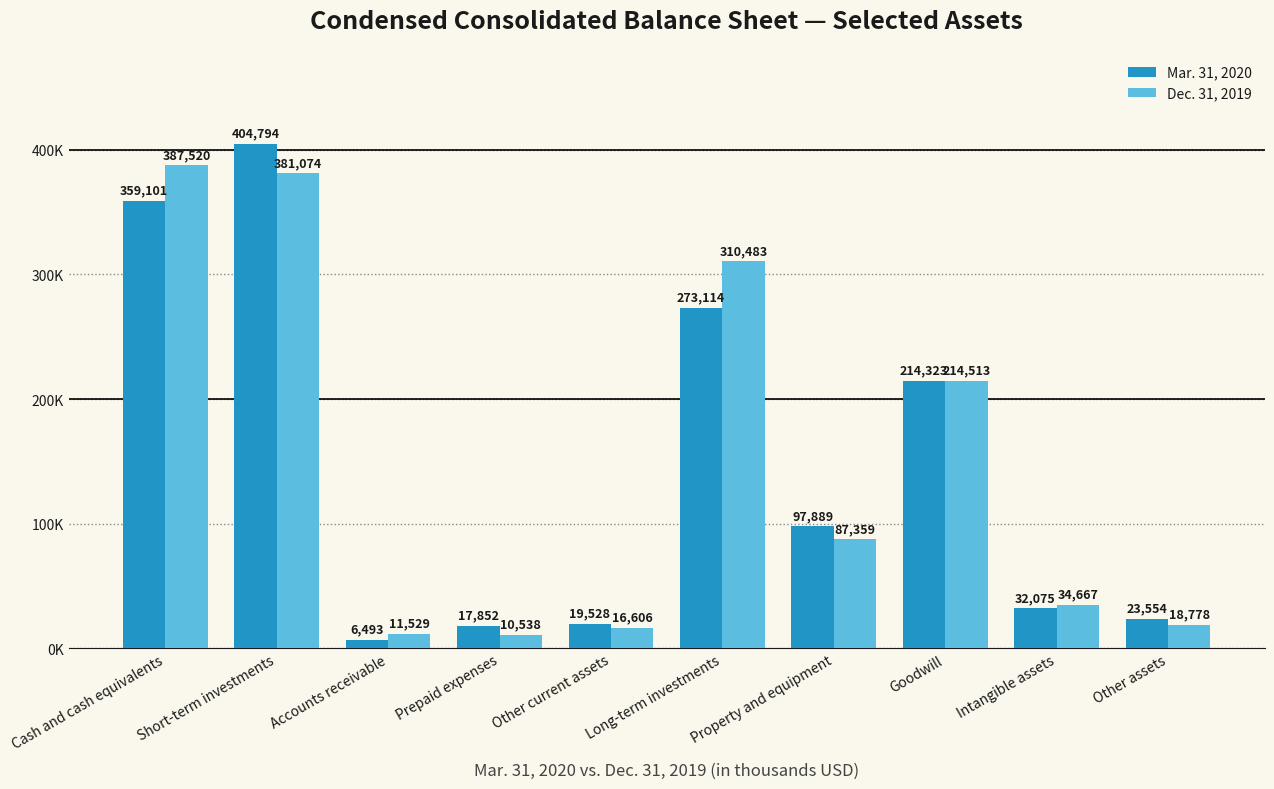

True or false: Mar. 31, 2020 has a value of 404794 at Short-term investments.

True